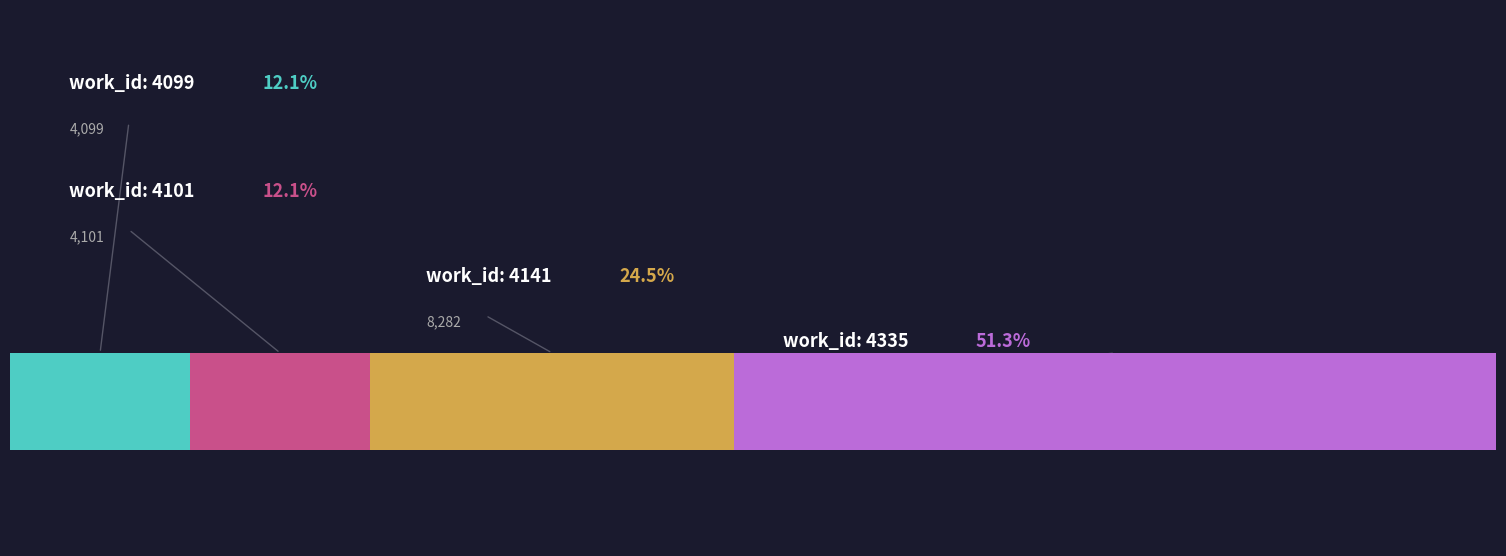

Reading left to right, transcribe all the data shown in this chart.

4099	4101	4141	4141	4335	4335	4335	4335